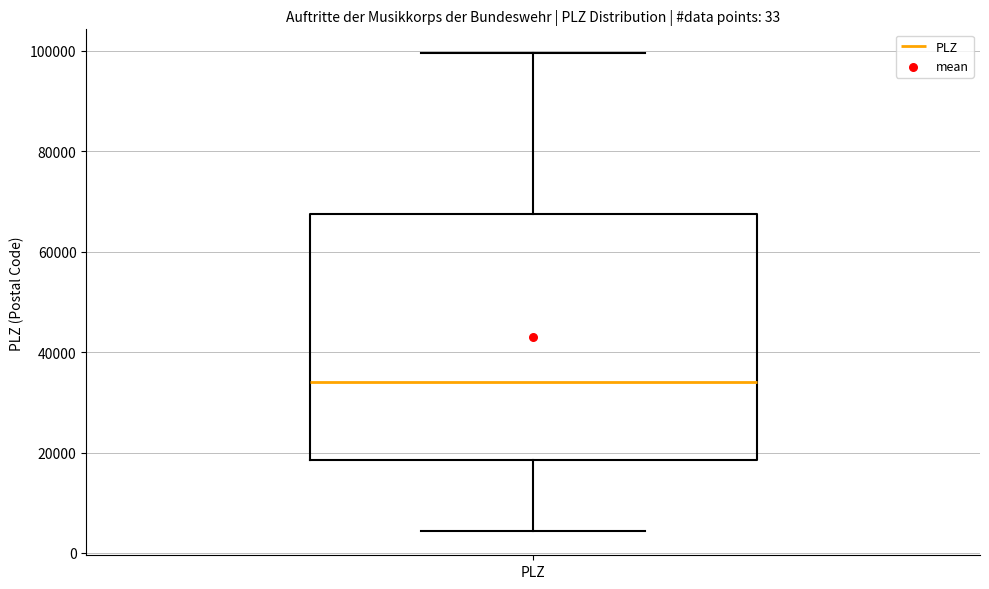

Transcribe this box plot: give where the median line is, the range the box spans, and where the two whiskers end, as read against the y-axis. The values are not printed on the chart, so give them approximately, as read against the axis.

median 34000, box 18000 to 68000, whiskers 4000 to 100000